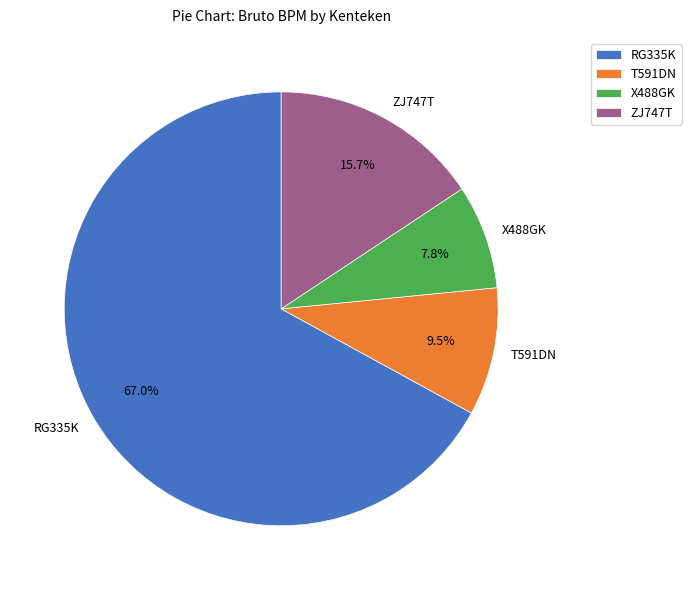

Is it true that X488GK is 8% of the pie?

True